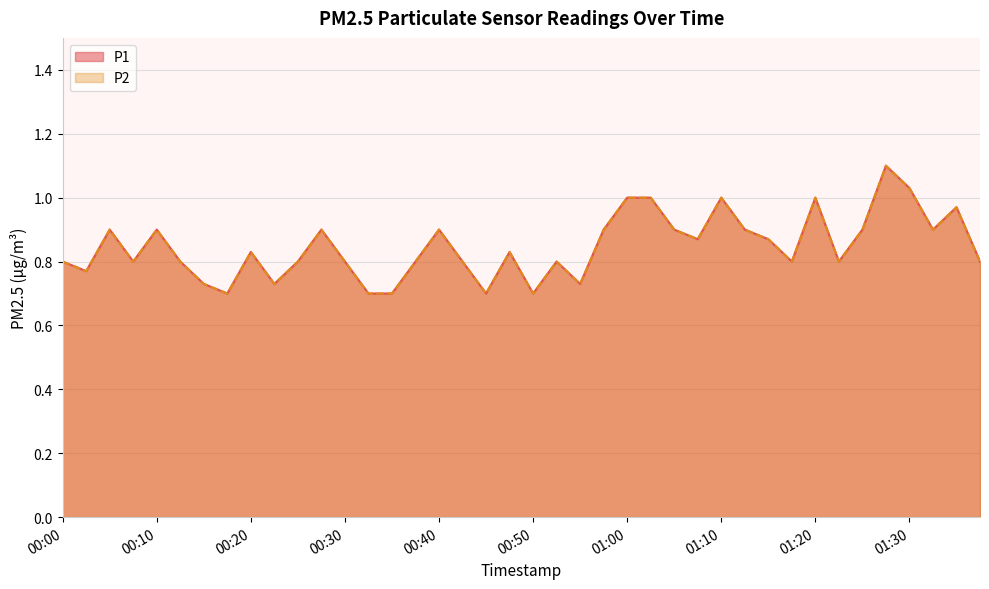

What position from the left is 00:15?

7